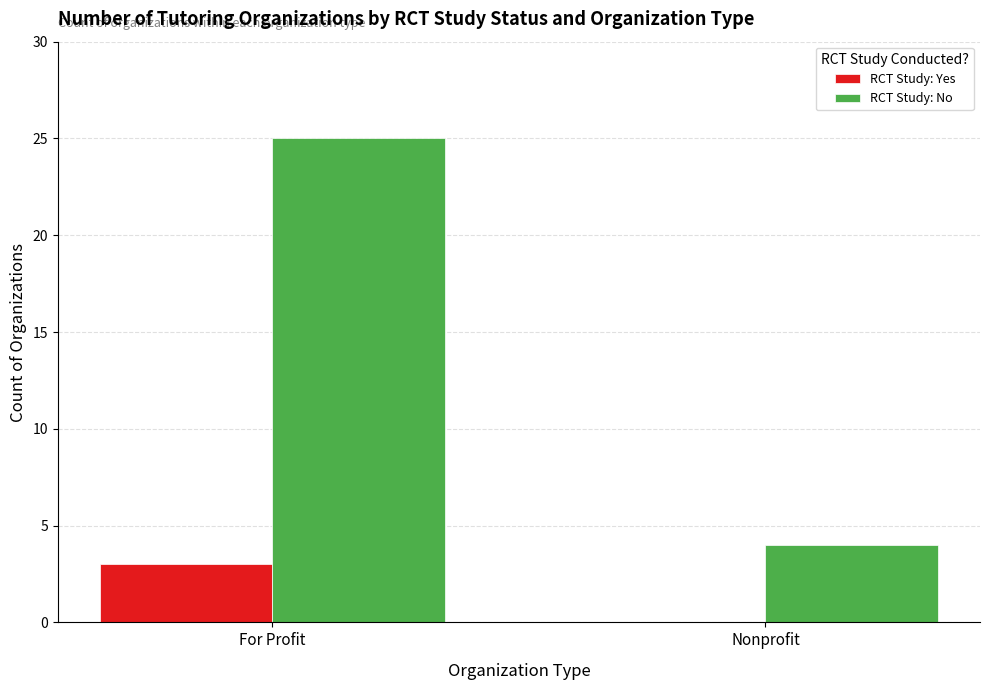

How many categories are shown in the chart?

2